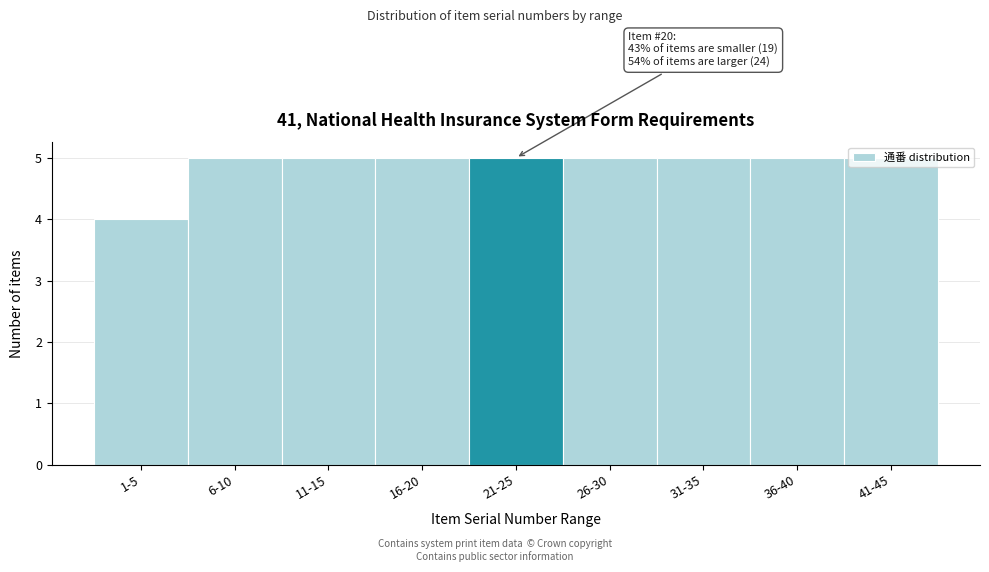

What is the change in value from 1-5 to 26-30?

+1